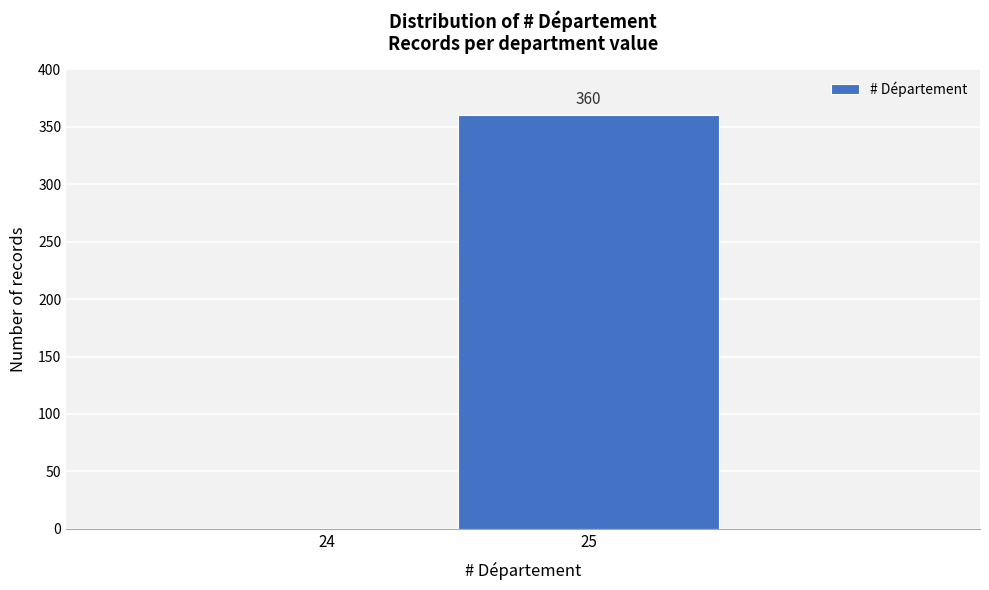

Reading right to left, extract all data points from this chart.

25=360	24=0